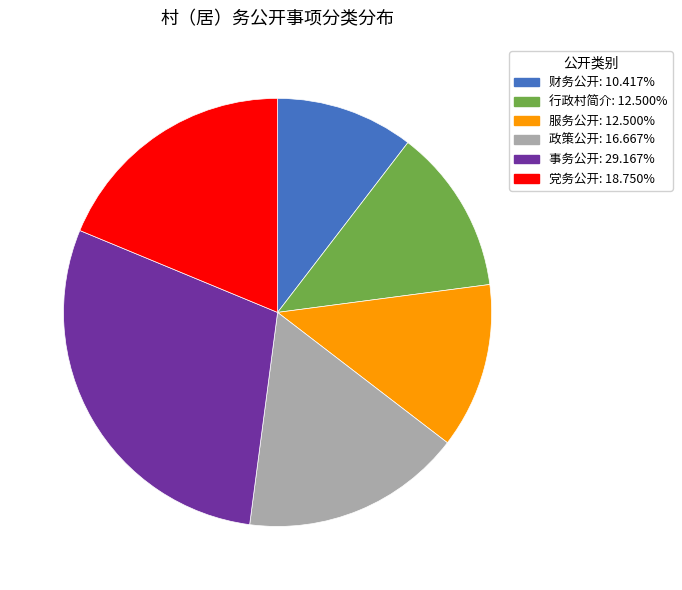

Is the sum of 事务公开 and 财务公开 greater than half?

No